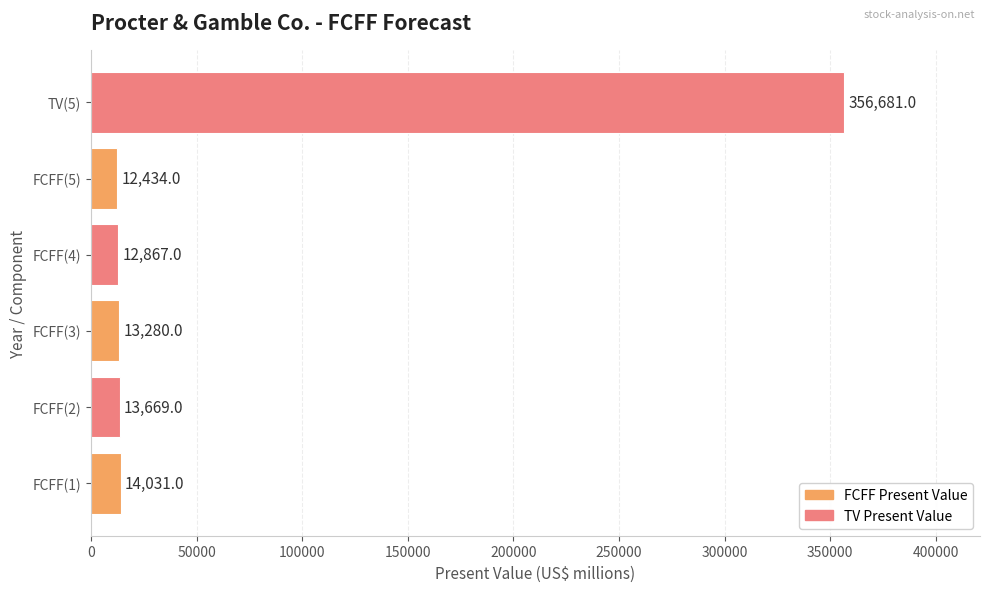

Reading top to bottom, extract all data points from this chart.

TV(5)=356681	FCFF(5)=12434	FCFF(4)=12867	FCFF(3)=13280	FCFF(2)=13669	FCFF(1)=14031